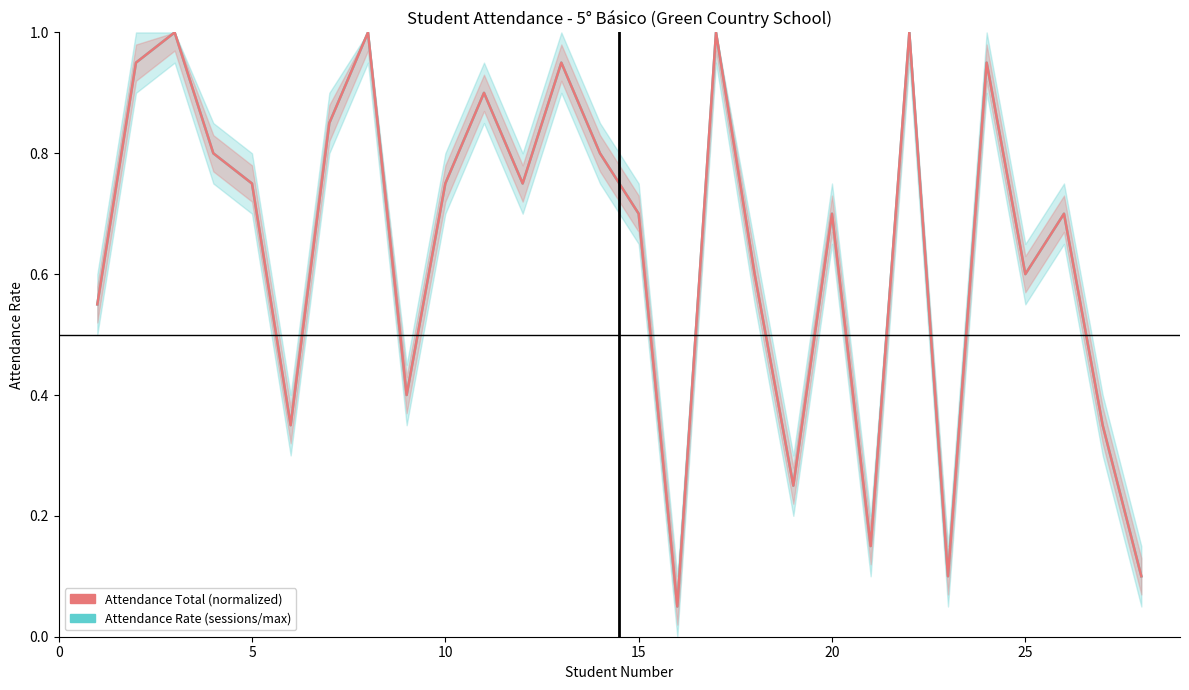

Is this an area chart (filled region under the line)?

No